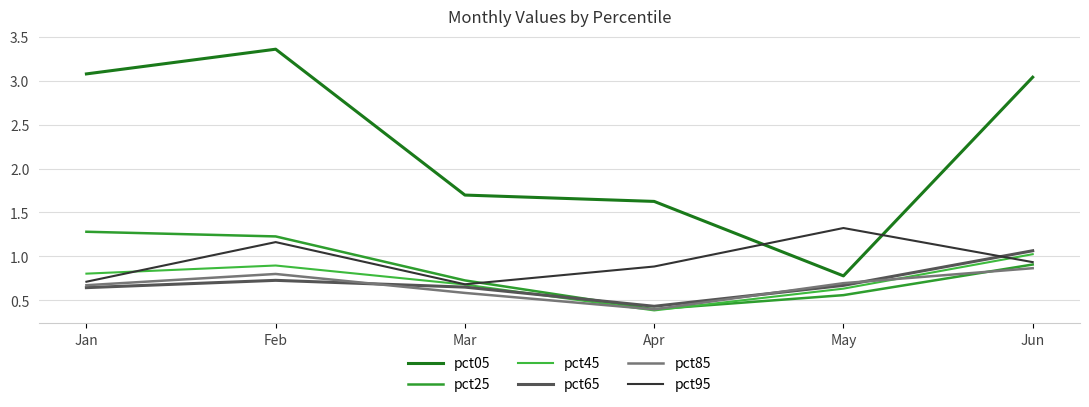

What is the value of the pct65 point at the 4th from the left?

0.4